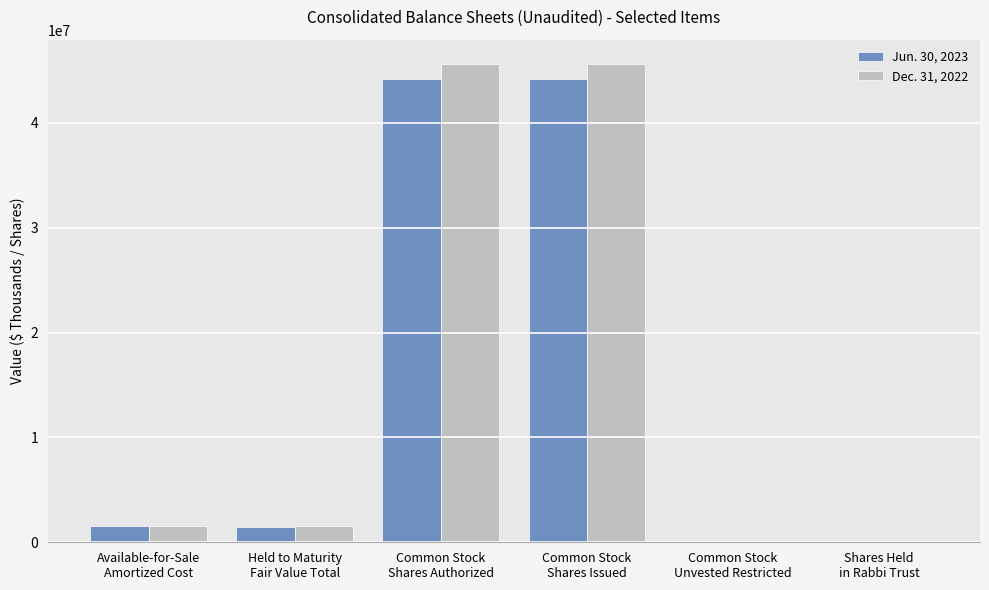

What is the greatest value displayed?

45641238